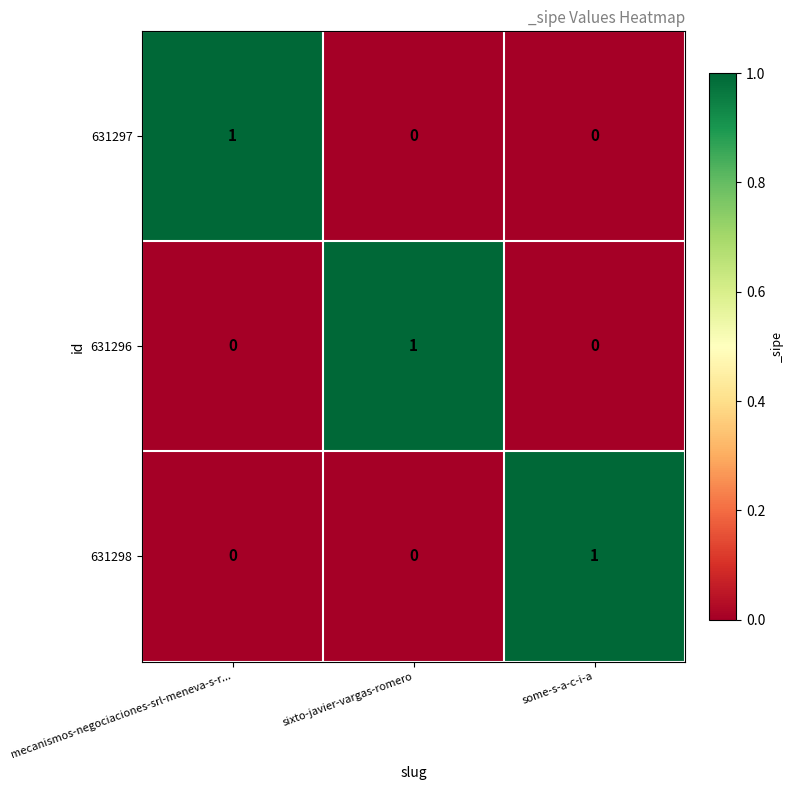

At how many categories does at least one series exceed 0?

3